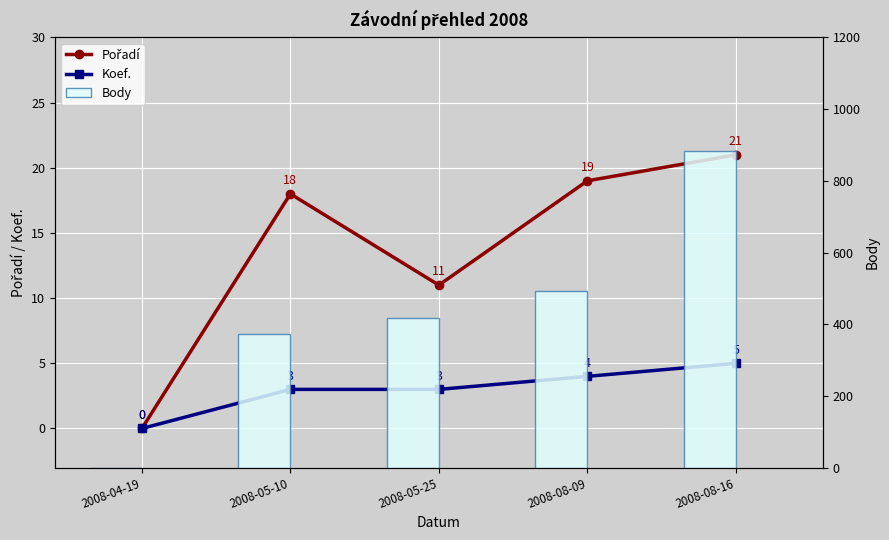

Which series has the largest total across all categories?

Body